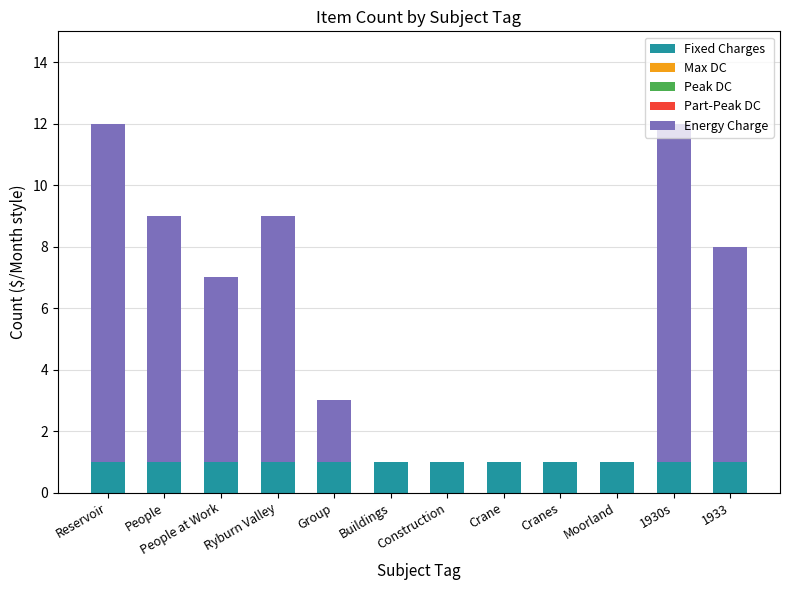

The Fixed Charges series shows 1 at Construction. True or false?

True